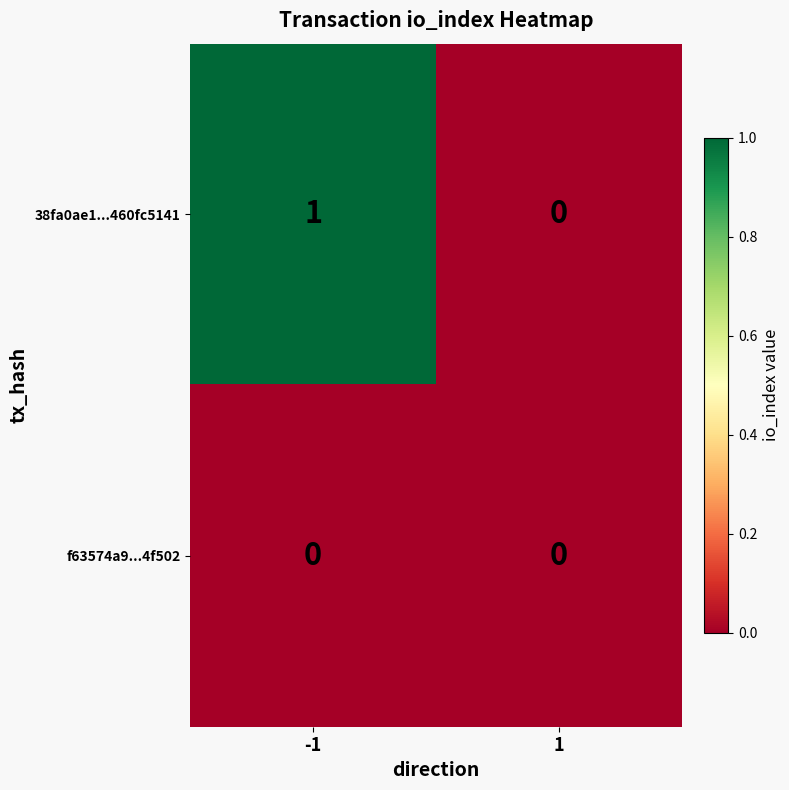

Rank the series by their average value, from highest to lowest.

38fa0ae1...460fc5141, f63574a9...4f502